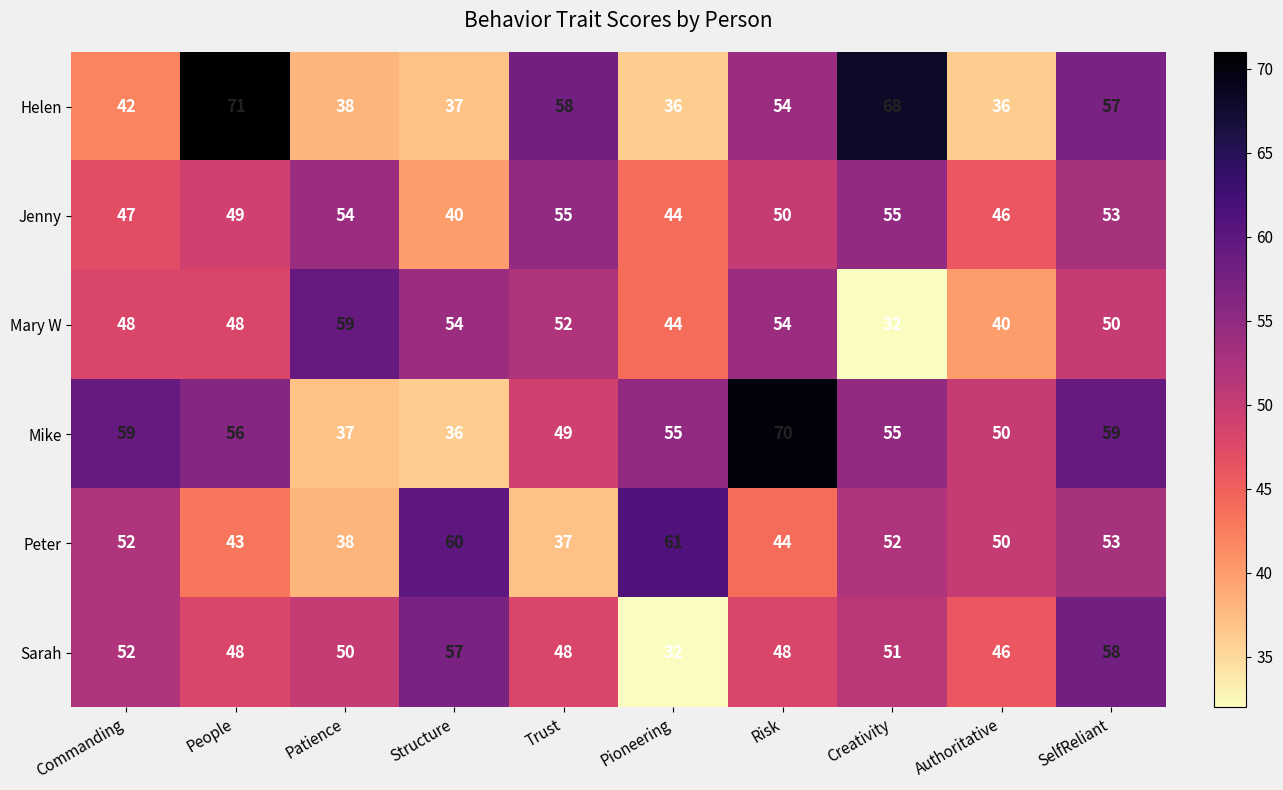

Where is Mary W nearest to the value 45?

Pioneering